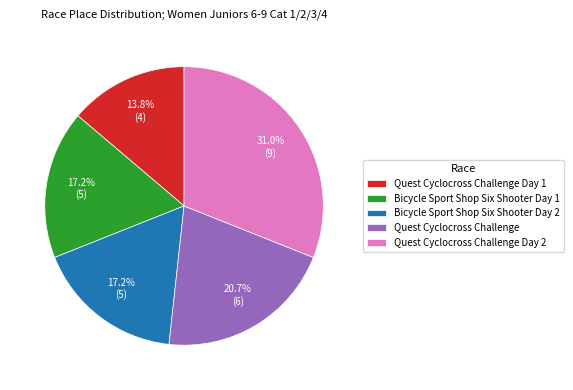

How many slices are in this pie chart?

5